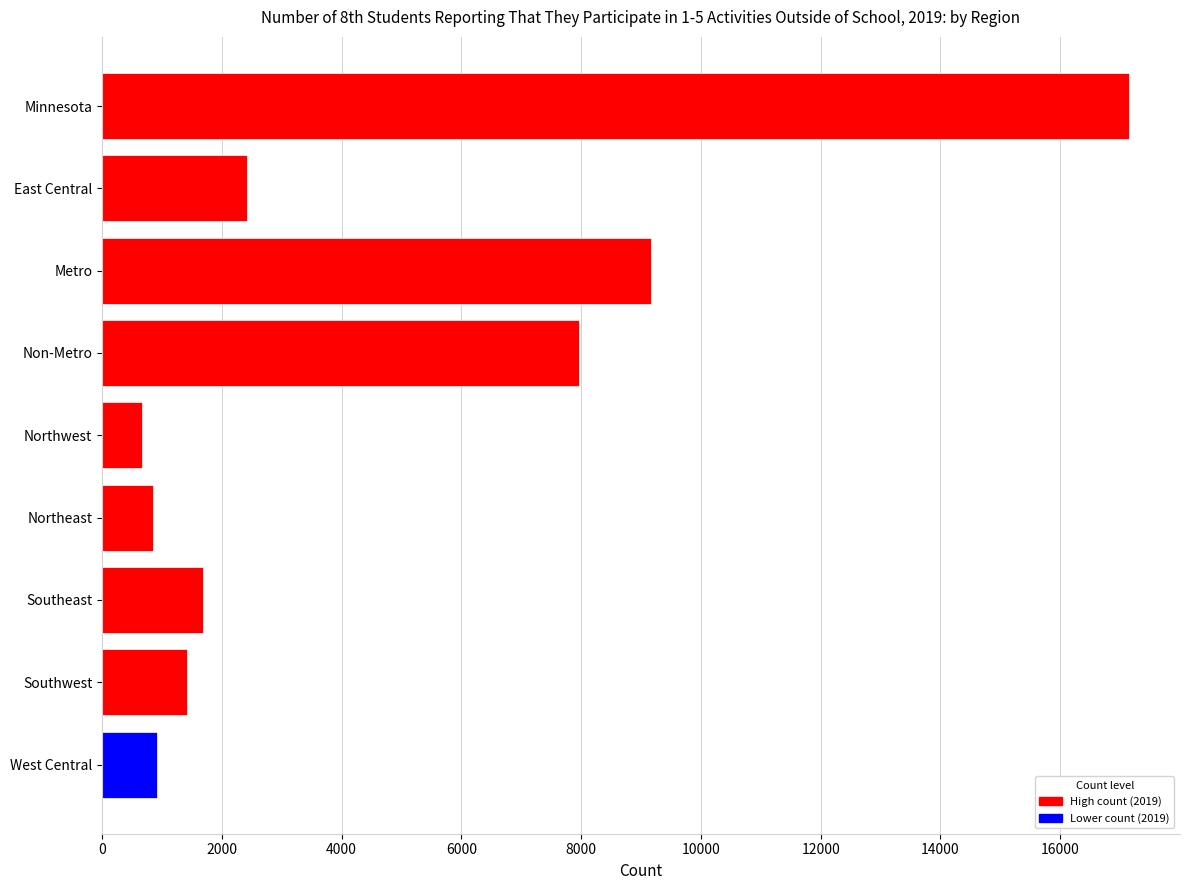

Count the number of data series in this chart.

1